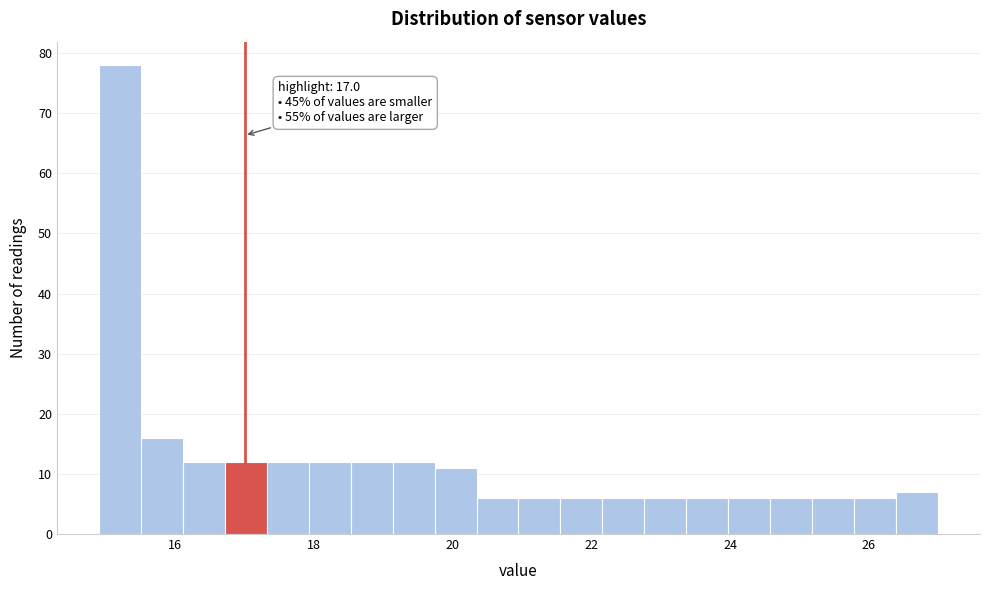

Read against the x-axis, roughly where is the centre of the tallest bar?

15.2